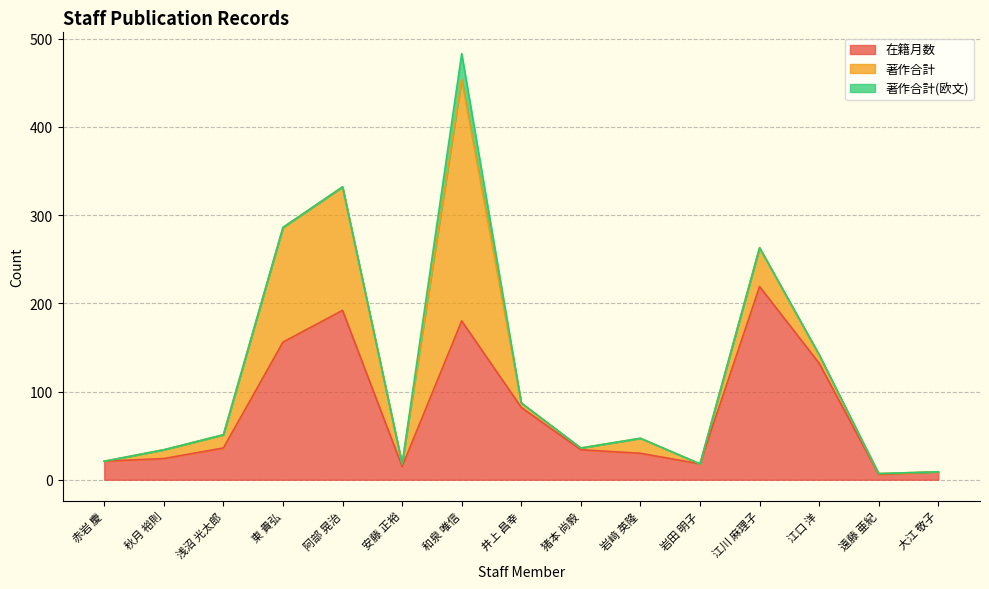

What is the difference between the highest and lowest values at 遠藤 亜紀?

6